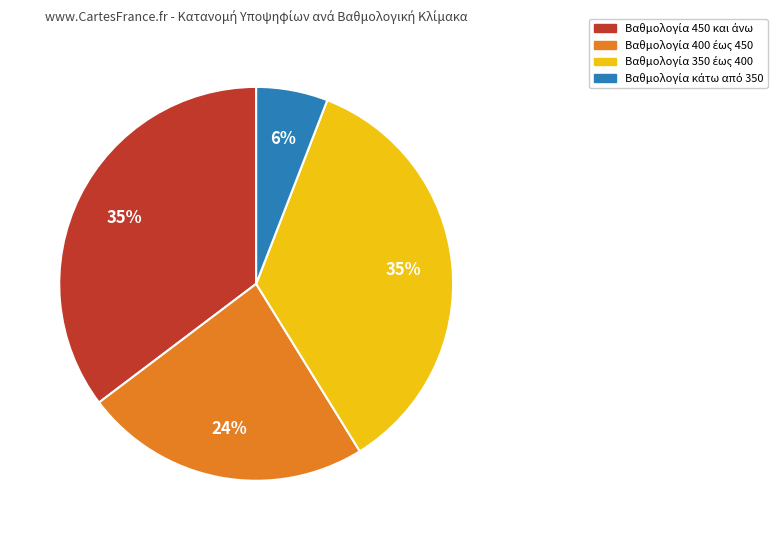

Count the number of slices in the pie.

4